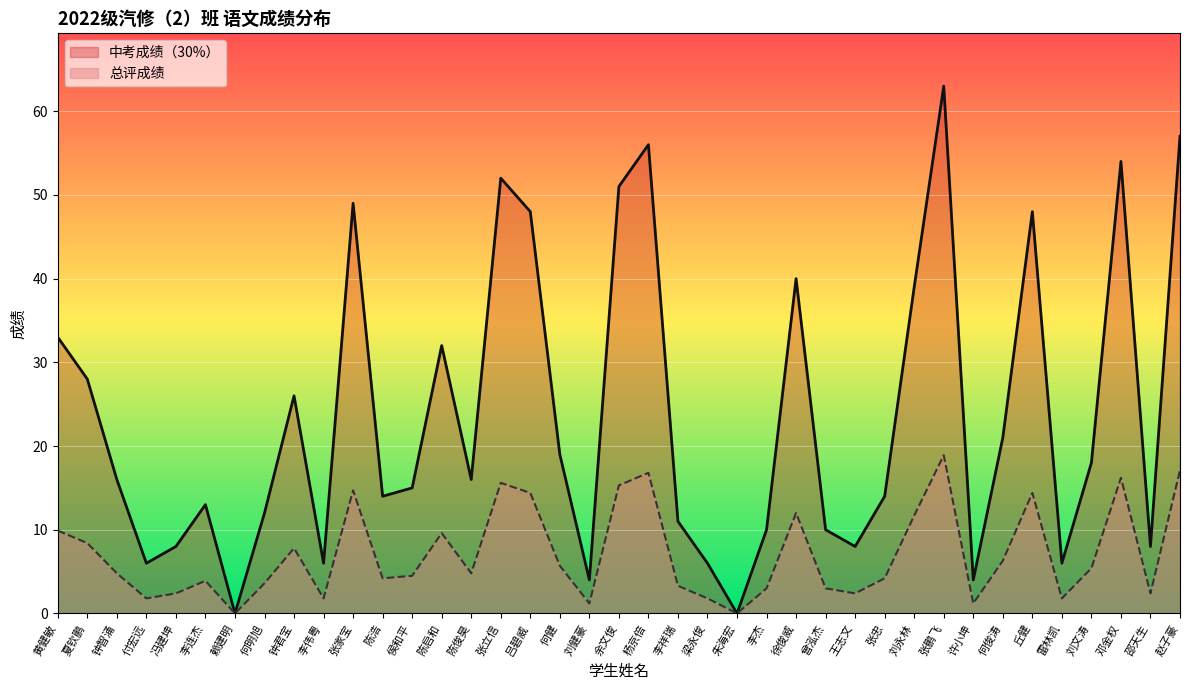

The value of 总评成绩 at 夏钦鹏 is 28.0. True or false?

True